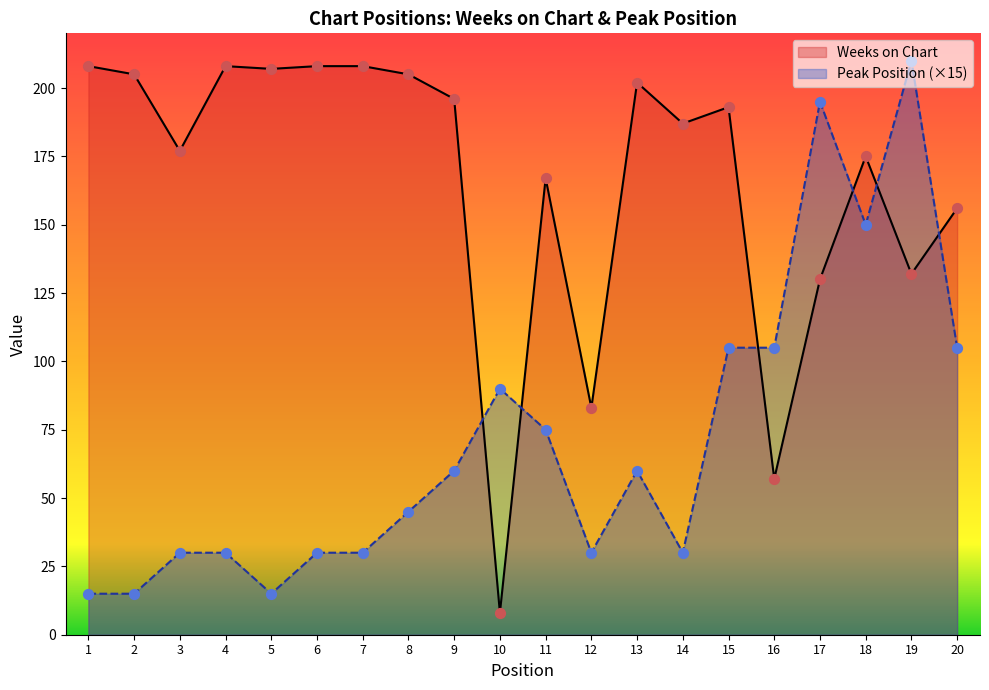

Which series has the largest total across all categories?

Weeks on Chart